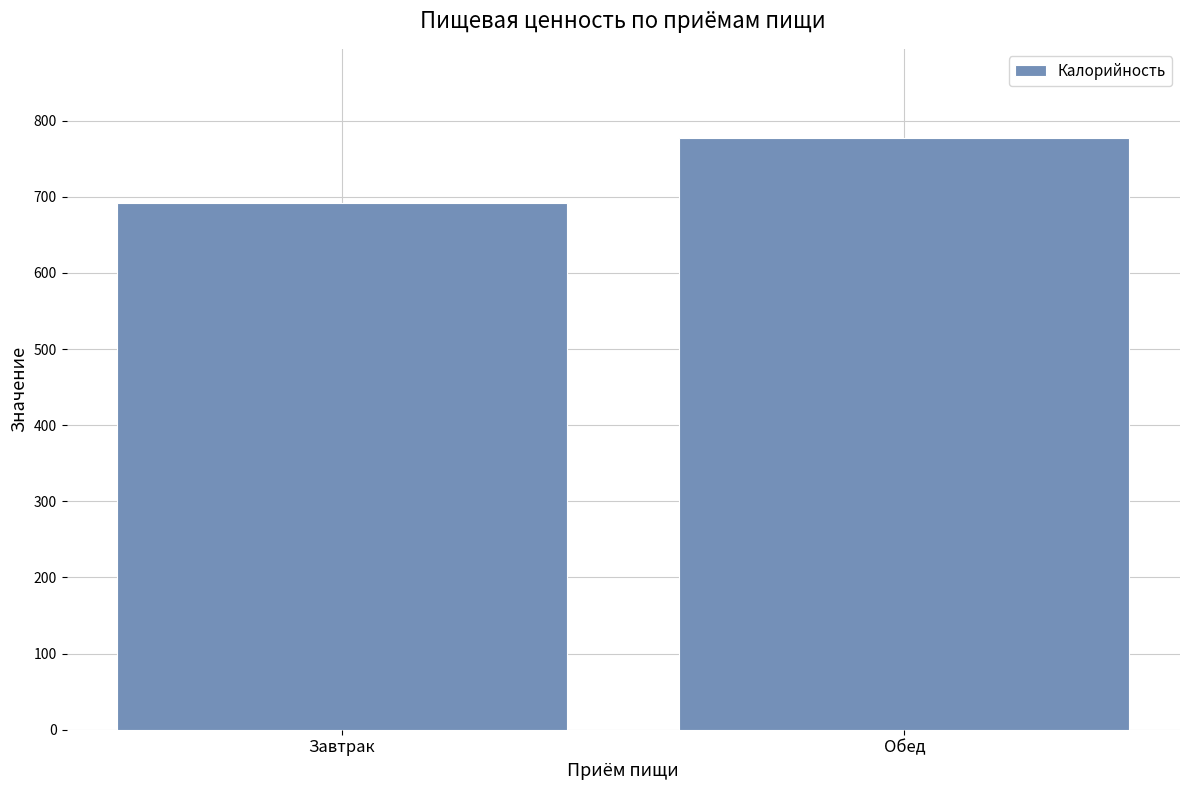

Read the value at Завтрак.

692.1